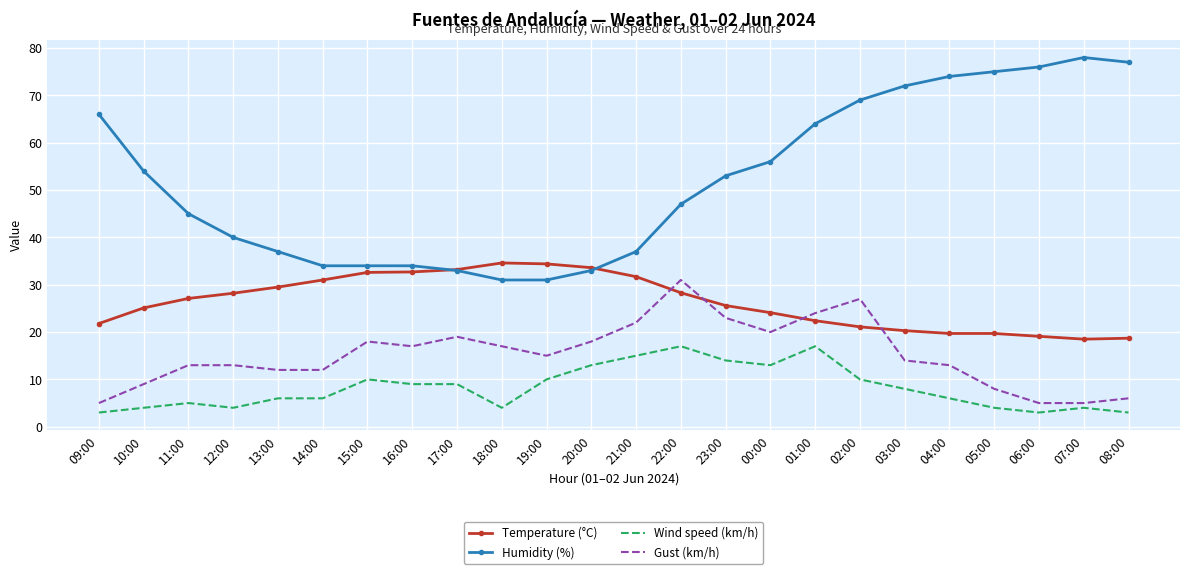

Which series changed the most between 23:00 and 03:00?

Humidity (%)